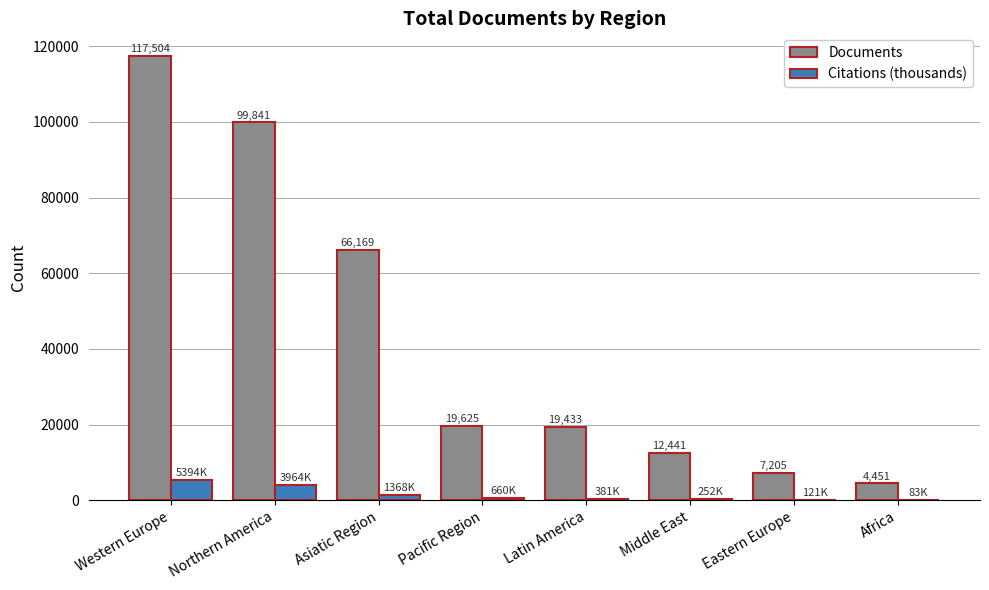

Which series changed the most between Middle East and Eastern Europe?

Documents